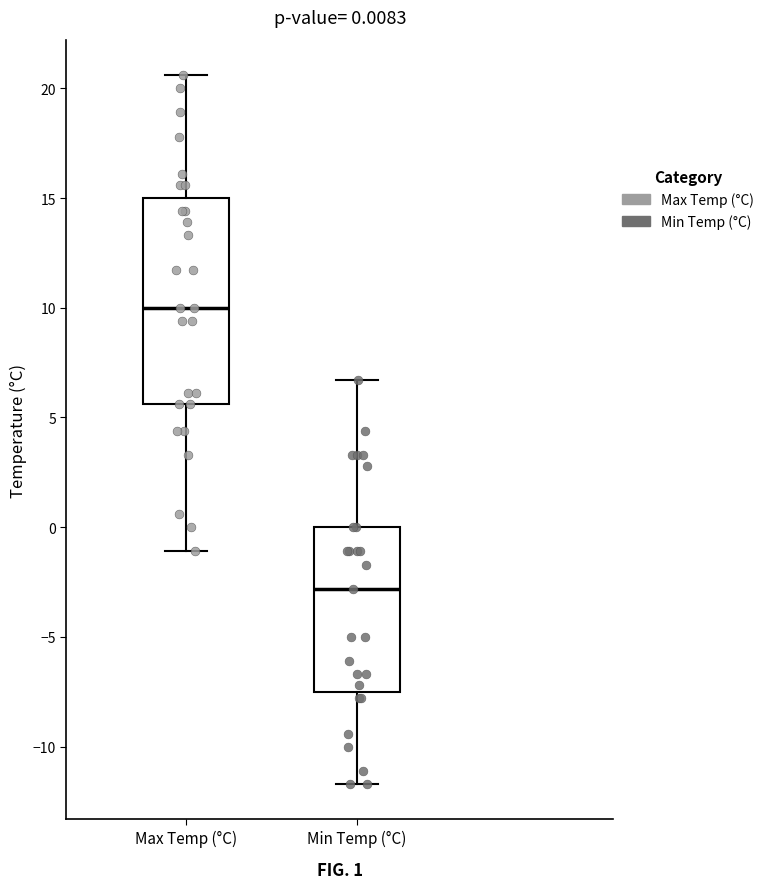

Which box is the tallest, from its lower edge to its upper edge?

Max Temp (°C)